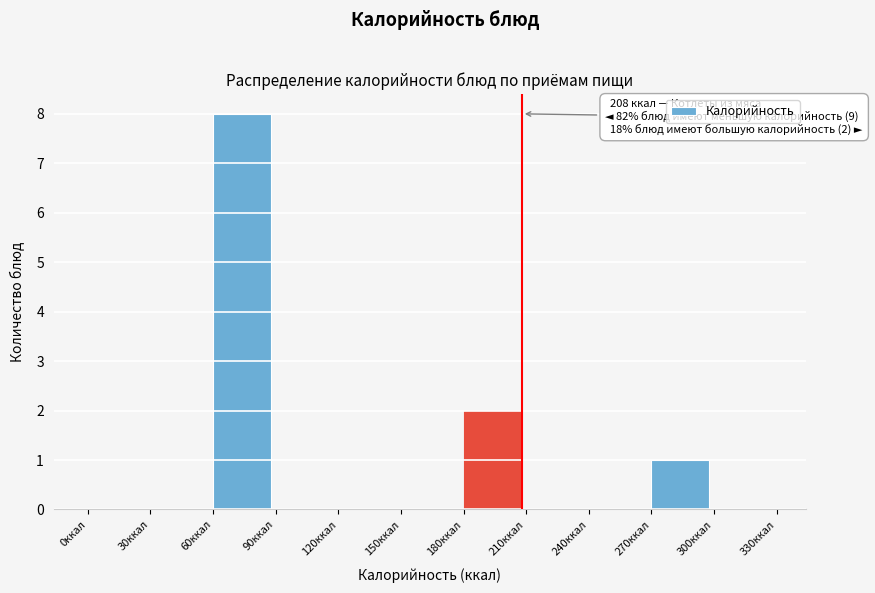

Over which range of the x-axis is the bar tallest?

60 to 90